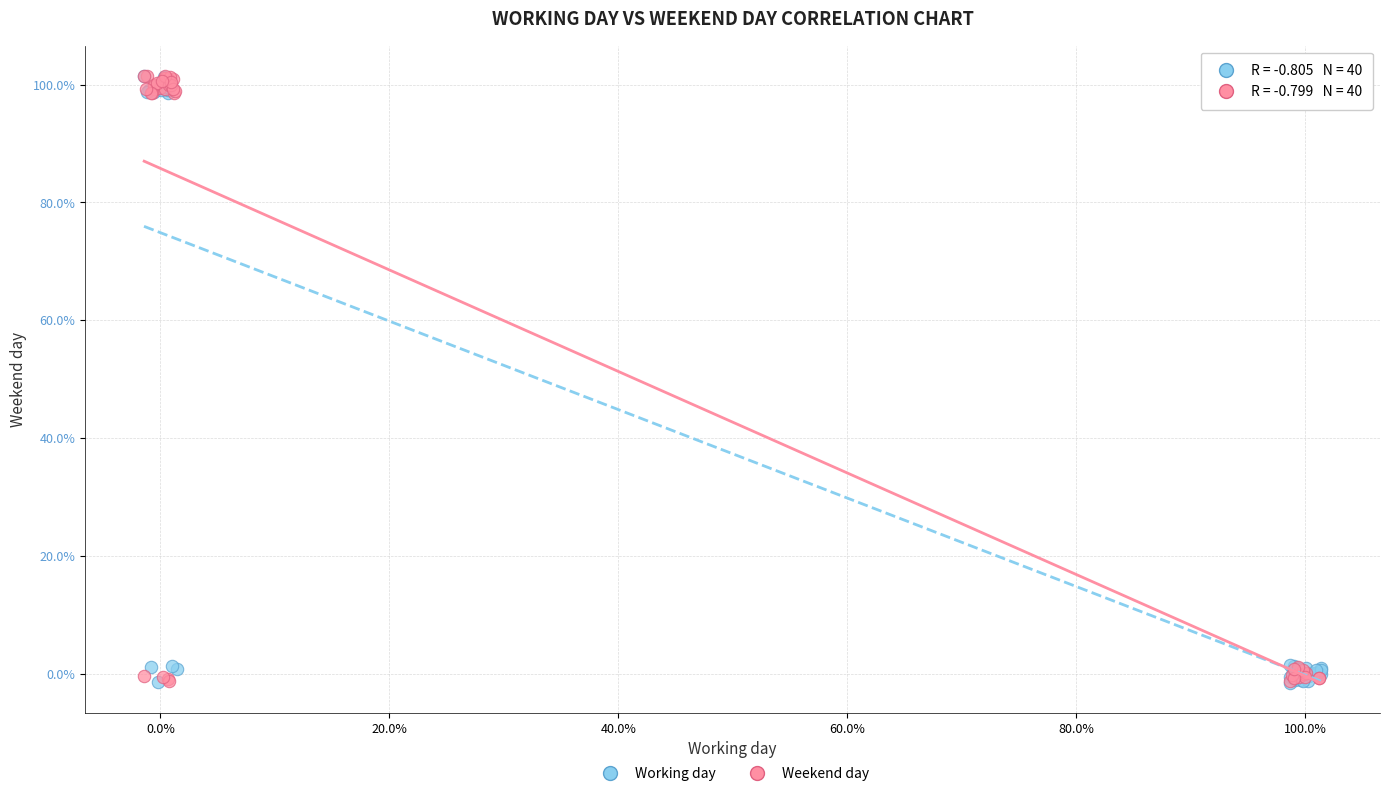

What are all the series names shown in the legend?

Working day, Weekend day